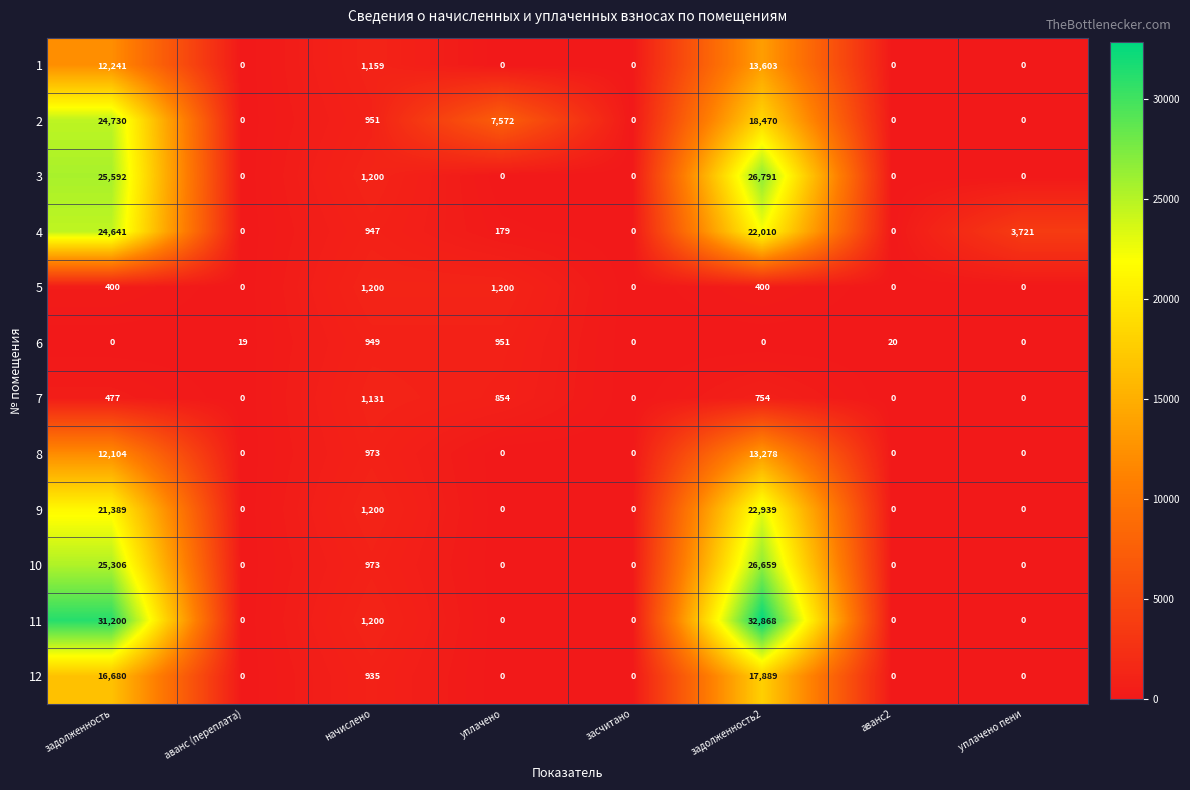

Count the number of categories in the chart.

8